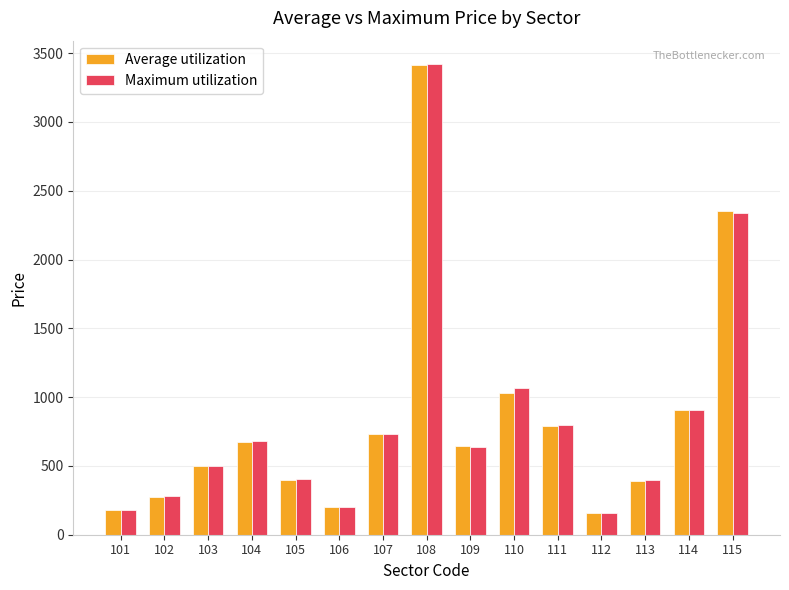

The Maximum utilization series shows 2340 at 115. True or false?

True